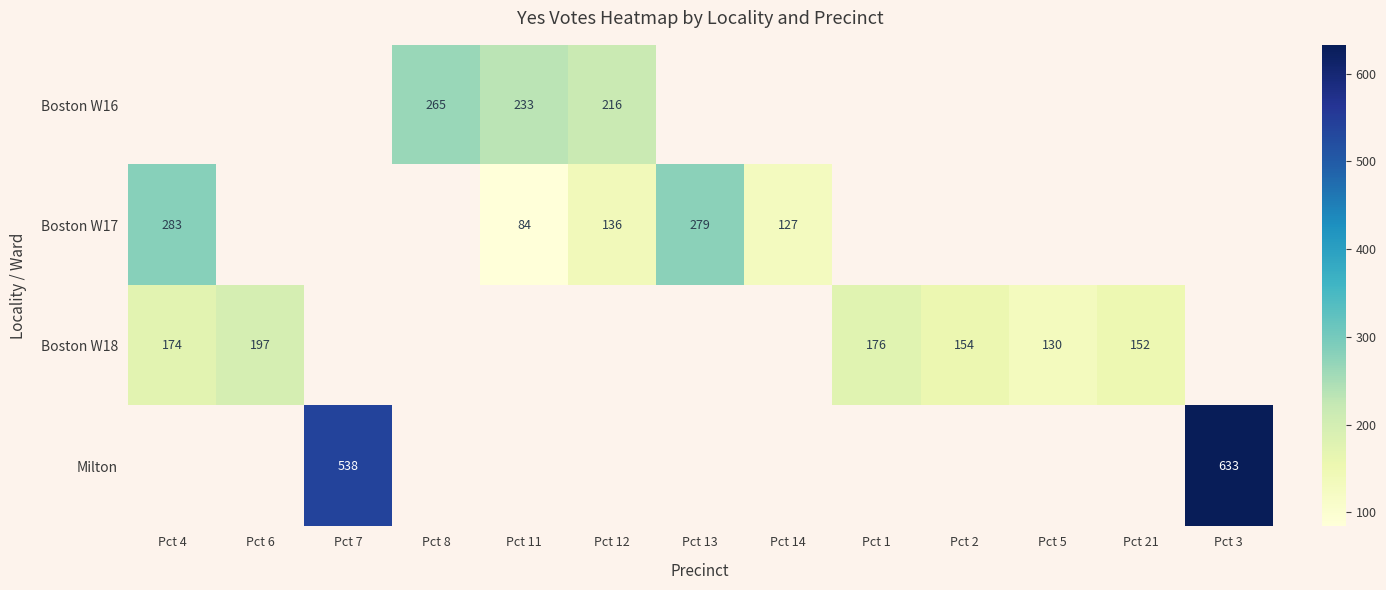

Is it true that Boston W18 equals 120 at Pct 4?

False